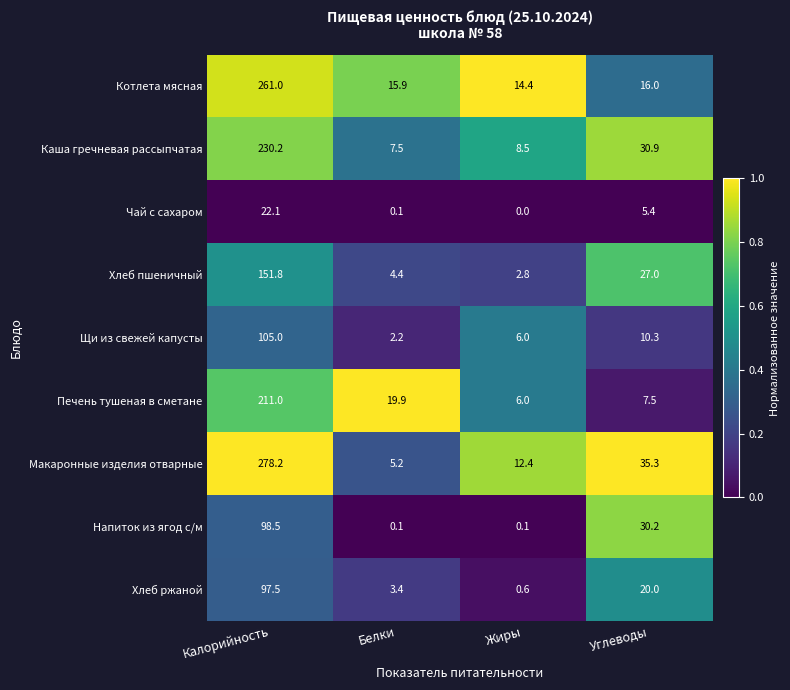

At which label does Щи из свежей капусты reach its minimum?

Белки